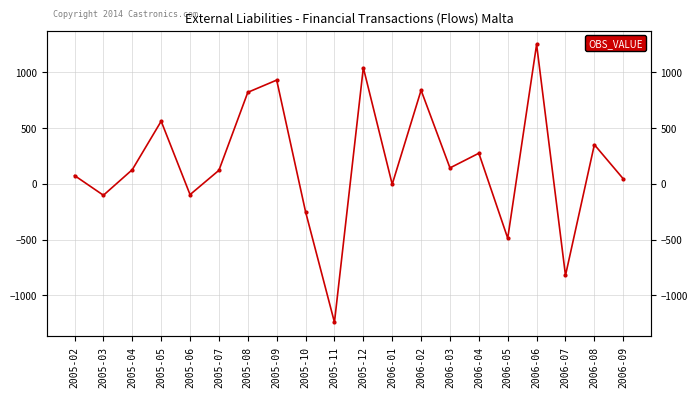

The value at 2006-08 is 563.4. True or false?

False